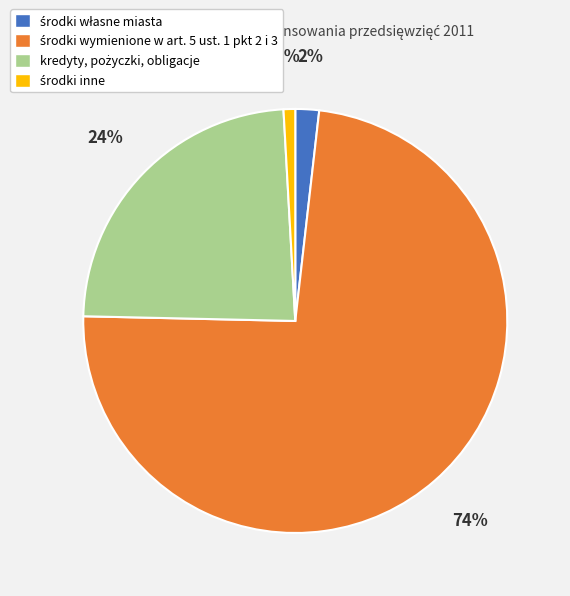

Is there any slice that represents more than half of the pie?

Yes